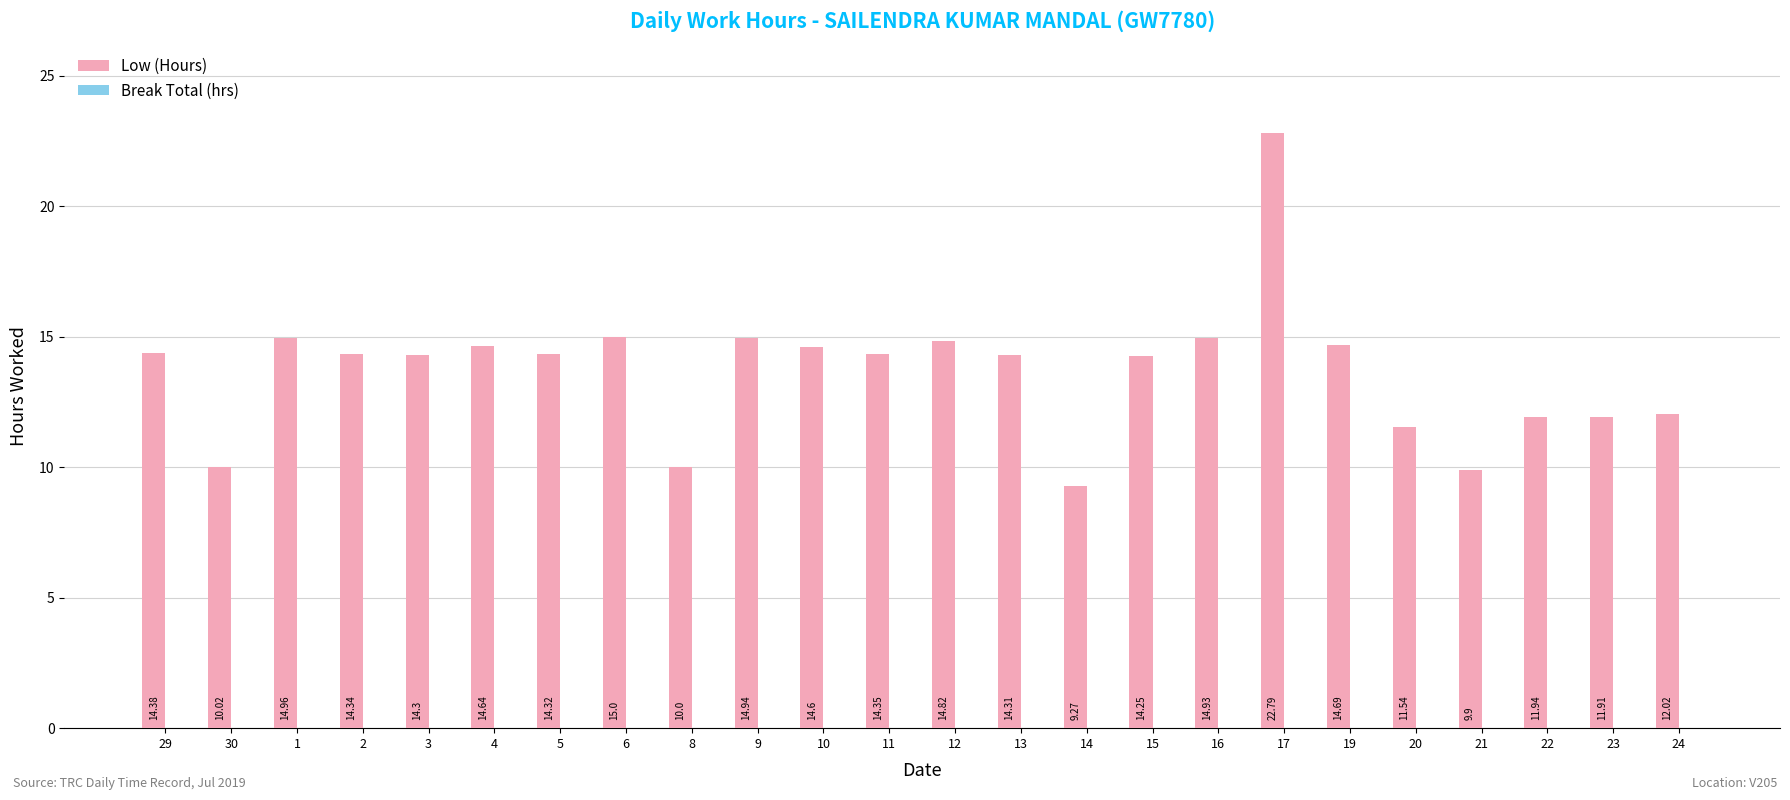

List the labels in order of value, smallest first.

14, 21, 8, 30, 20, 23, 22, 24, 15, 3, 13, 5, 2, 11, 29, 10, 4, 19, 12, 16, 9, 1, 6, 17